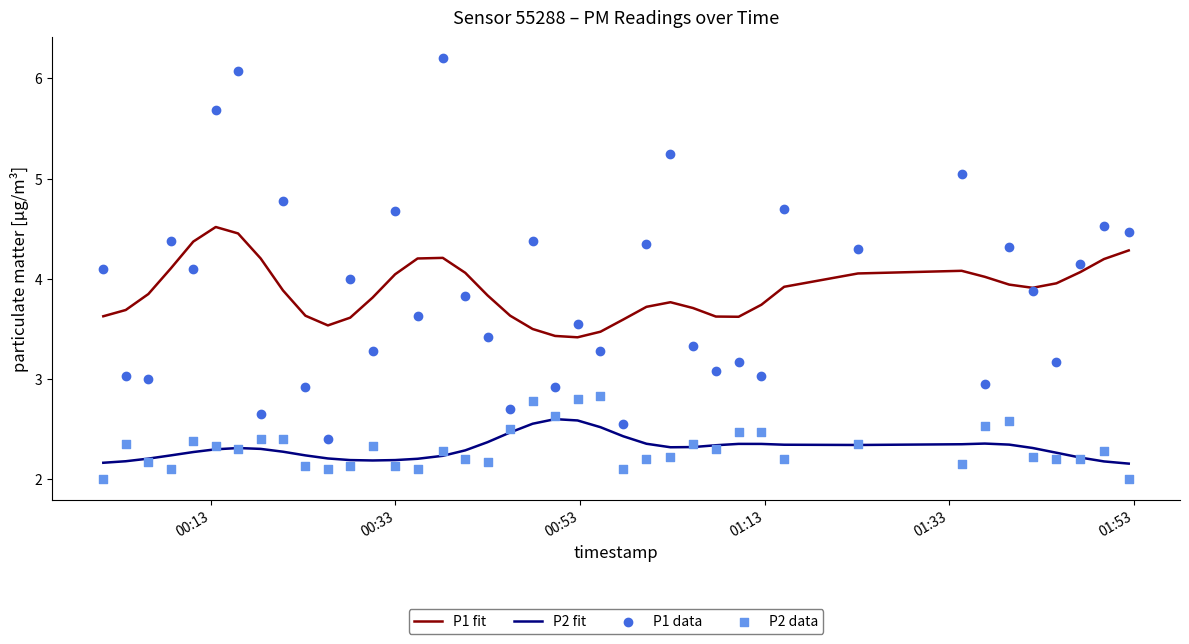

Which series contains the highest Y value?

P1 data